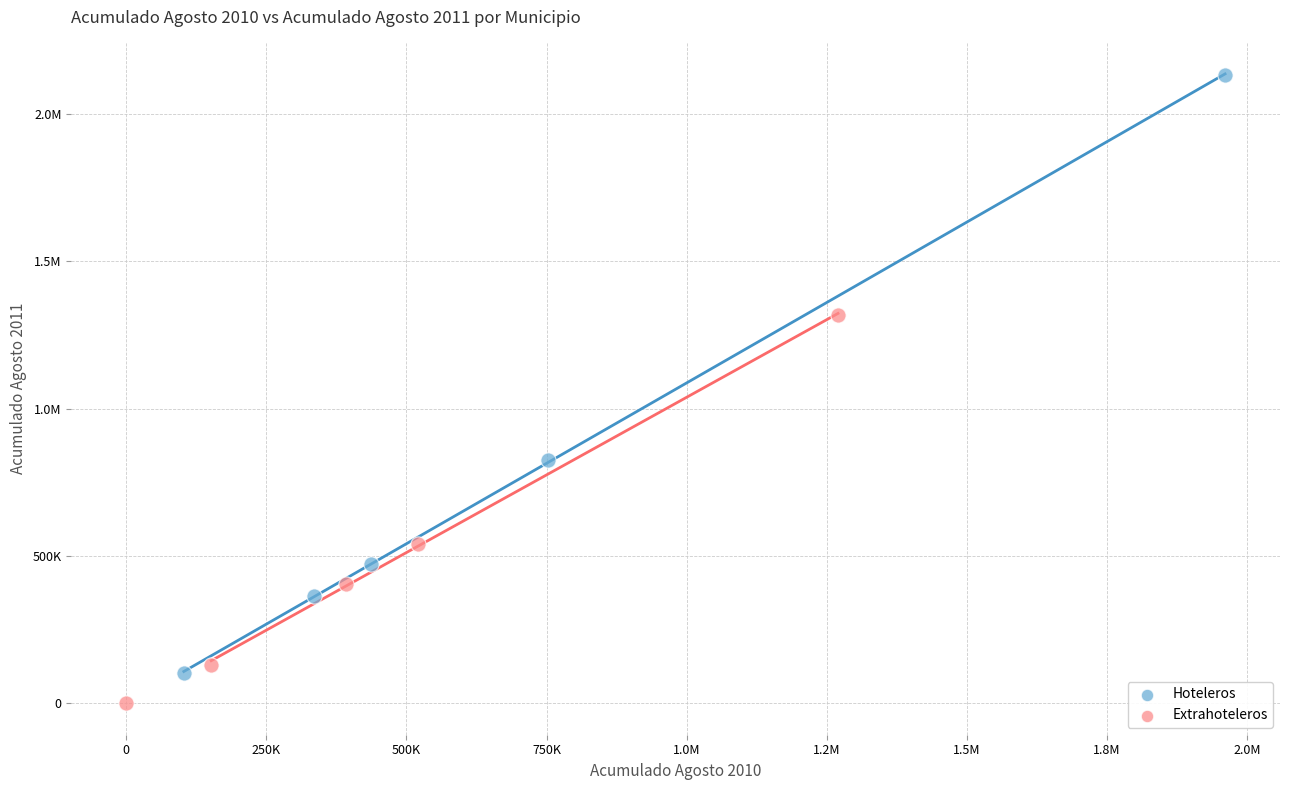

What are all the series names shown in the legend?

Hoteleros, Extrahoteleros